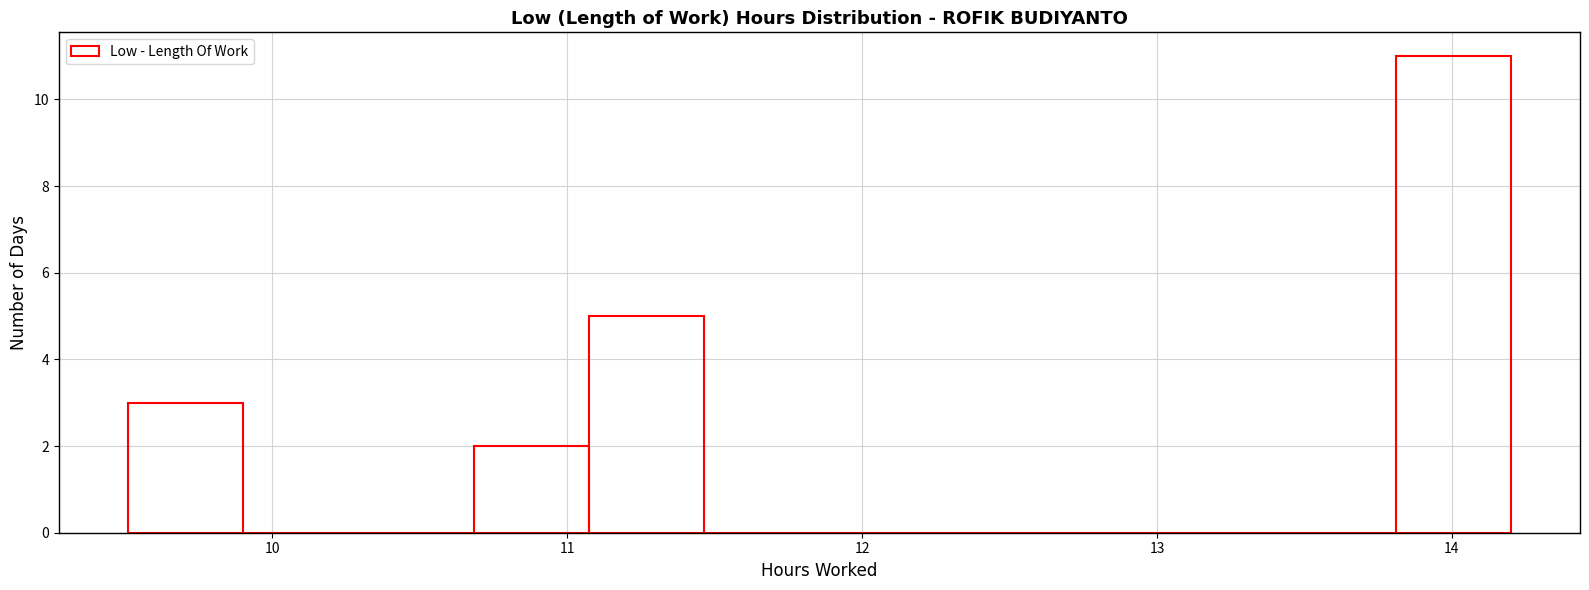

Around what value on the x-axis is the tallest bar? Give the approximate position of its centre, as read against the axis.

14.0